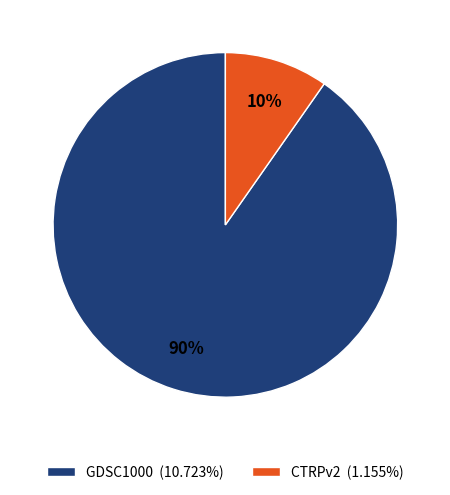

Is it true that CTRPv2 is 10% of the pie?

True